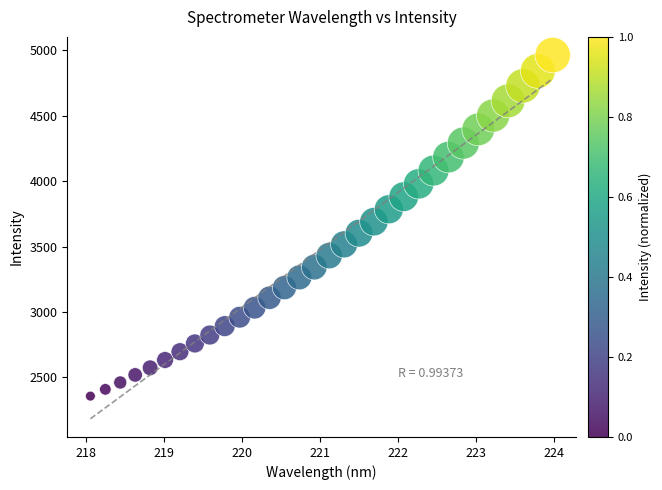

What is the range of Y values (max minus min)?

2607.3